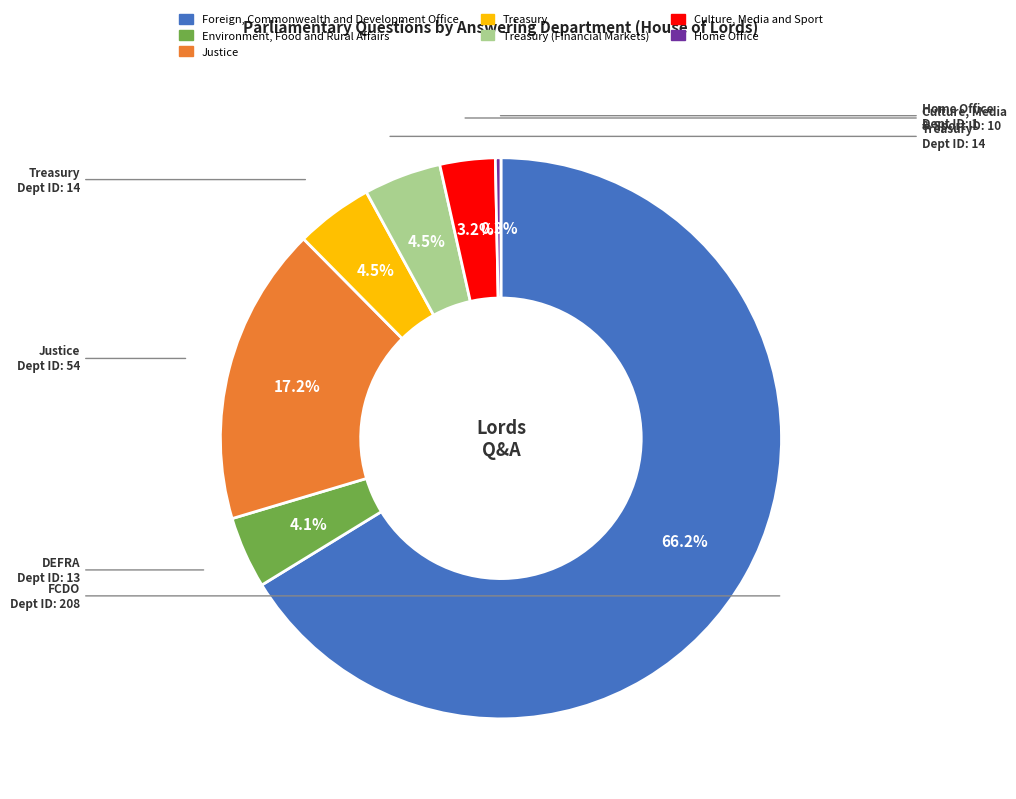

Is there a majority slice in this chart?

Yes